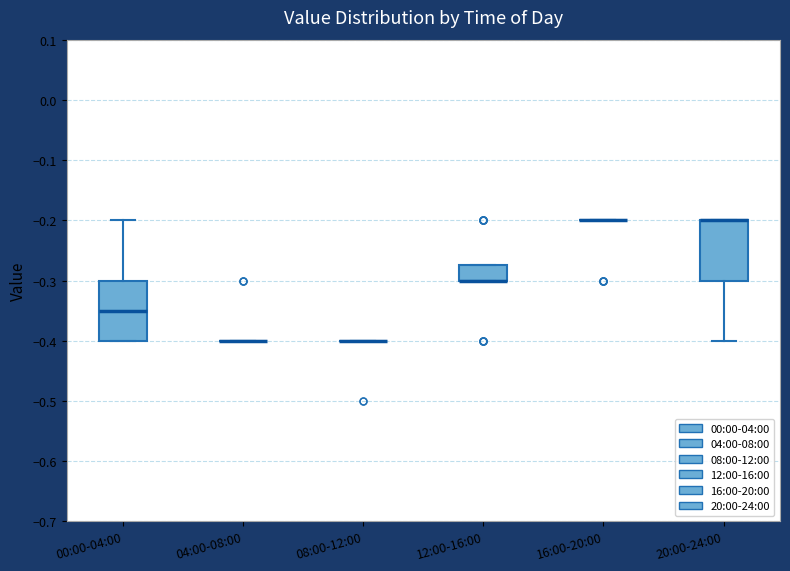

Reading left to right, read every box against the y-axis: the position of its median line, the range the box covers, and the ends of its whiskers. The values are not printed on the chart, so give them approximately, as read against the axis.

00:00-04:00: median -0.35, box -0.40 to -0.30, whiskers -0.40 to -0.20
04:00-08:00: box collapsed to a line at -0.40, whiskers -0.40 to -0.40
08:00-12:00: box collapsed to a line at -0.40, whiskers -0.40 to -0.40
12:00-16:00: median -0.30 (drawn on the box's lower edge), box -0.30 to -0.27, whiskers -0.30 to -0.27
16:00-20:00: box collapsed to a line at -0.20, whiskers -0.20 to -0.20
20:00-24:00: median -0.20 (drawn on the box's upper edge), box -0.30 to -0.20, whiskers -0.40 to -0.20